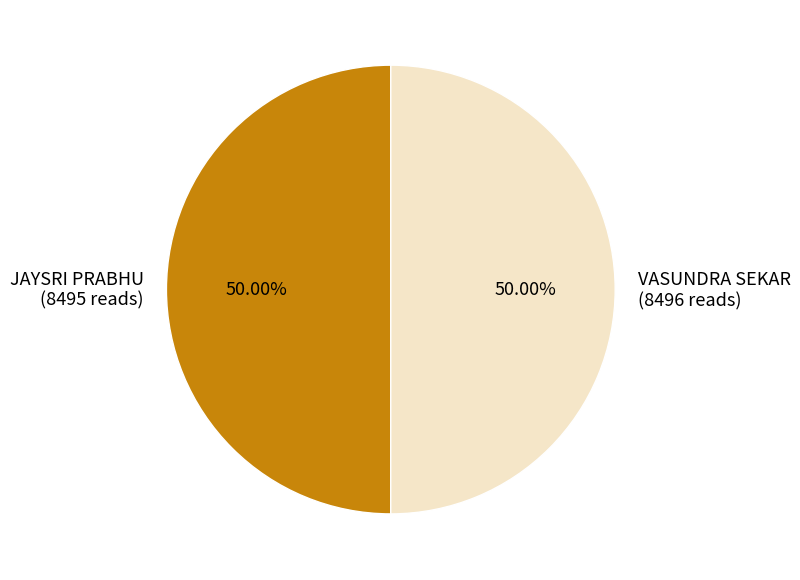

To the nearest percent, what portion does VASUNDRA SEKAR represent?

50%